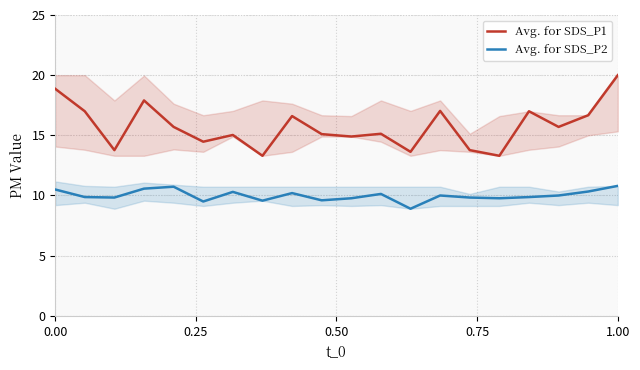

Which series has the widest spread of values?

Avg. for SDS_P1